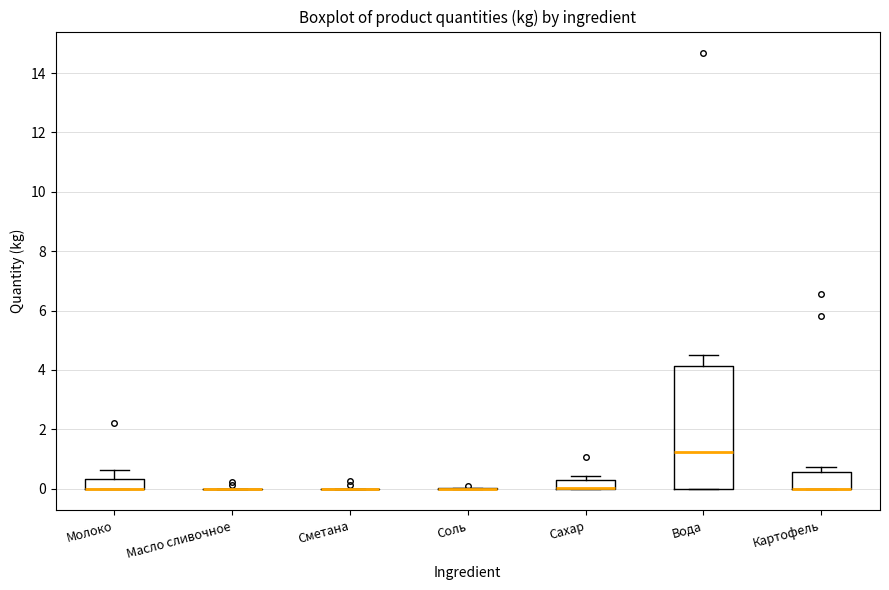

Reading left to right, transcribe this box plot: for each box, give where its median line is, the range the box spans, and where its two whiskers end, as read against the y-axis. The values are not printed on the chart, so give them approximately, as read against the axis.

Молоко: median 0.0 (drawn on the box's lower edge), box 0.0 to 0.4, whiskers 0.0 to 0.6
Масло сливочное: box collapsed to a line at 0.0, whiskers 0.0 to 0.0
Сметана: box collapsed to a line at 0.0, whiskers 0.0 to 0.0
Соль: box collapsed to a line at 0.0, whiskers 0.0 to 0.0
Сахар: median 0.0 (drawn on the box's lower edge), box 0.0 to 0.4, whiskers 0.0 to 0.4 (just above the box's upper edge)
Вода: median 1.2, box 0.0 to 4.2, whiskers 0.0 to 4.4
Картофель: median 0.0 (drawn on the box's lower edge), box 0.0 to 0.6, whiskers 0.0 to 0.8